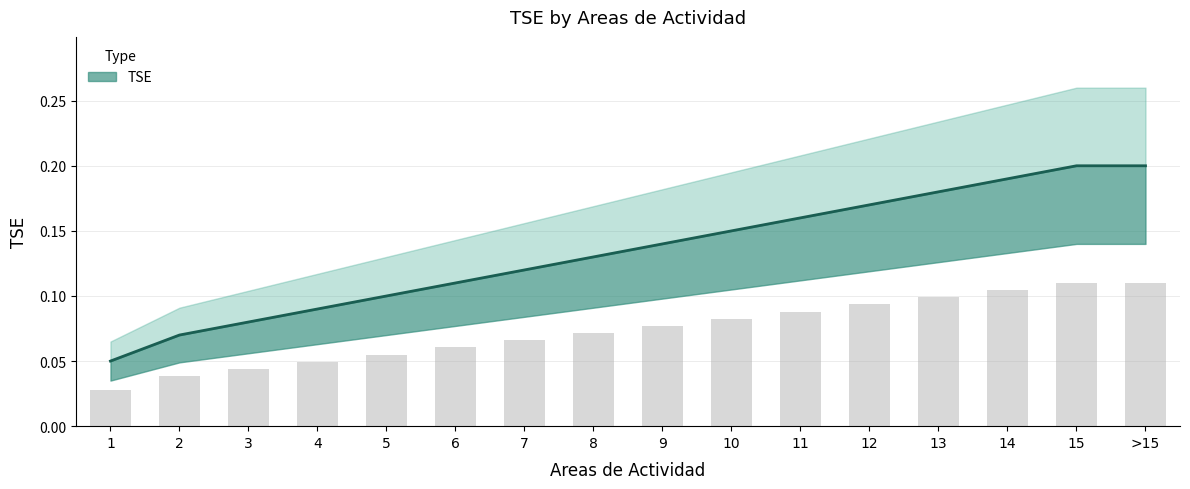

Rank the categories by value from lowest to highest.

1, 2, 3, 4, 5, 6, 7, 8, 9, 10, 11, 12, 13, 14, 15, >15